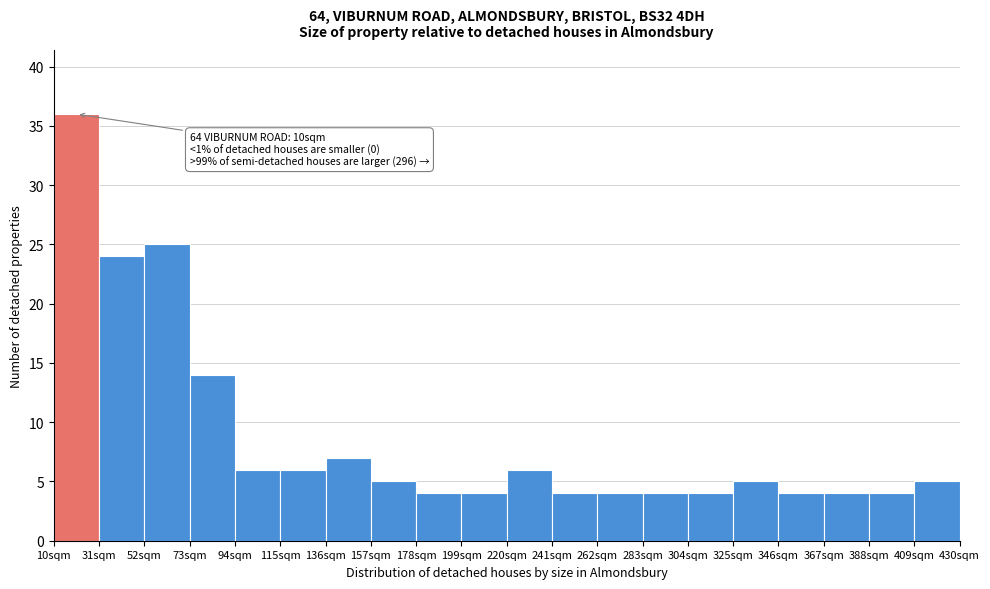

Which range on the x-axis has the tallest bar?

10 to 31